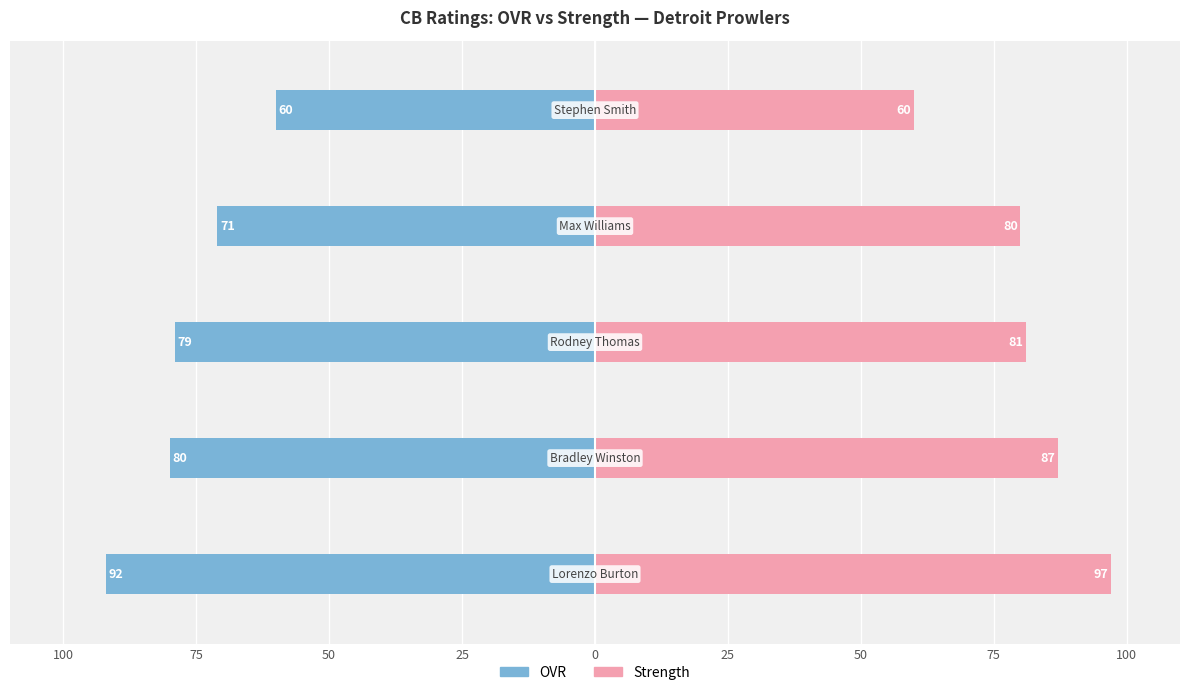

At how many categories does at least one series exceed -90?

5